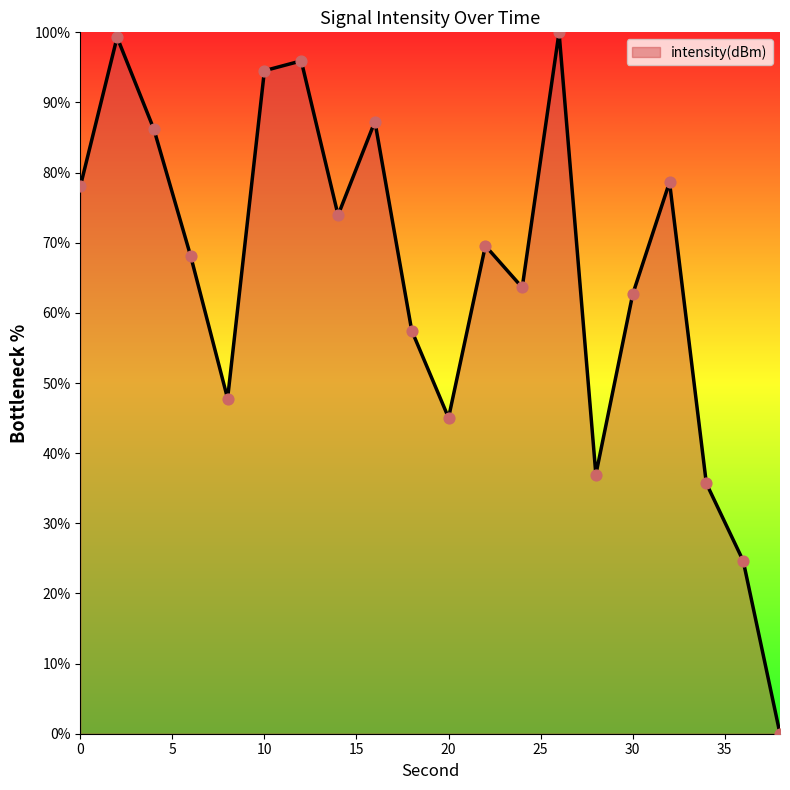

What is the greatest value displayed?

100.0